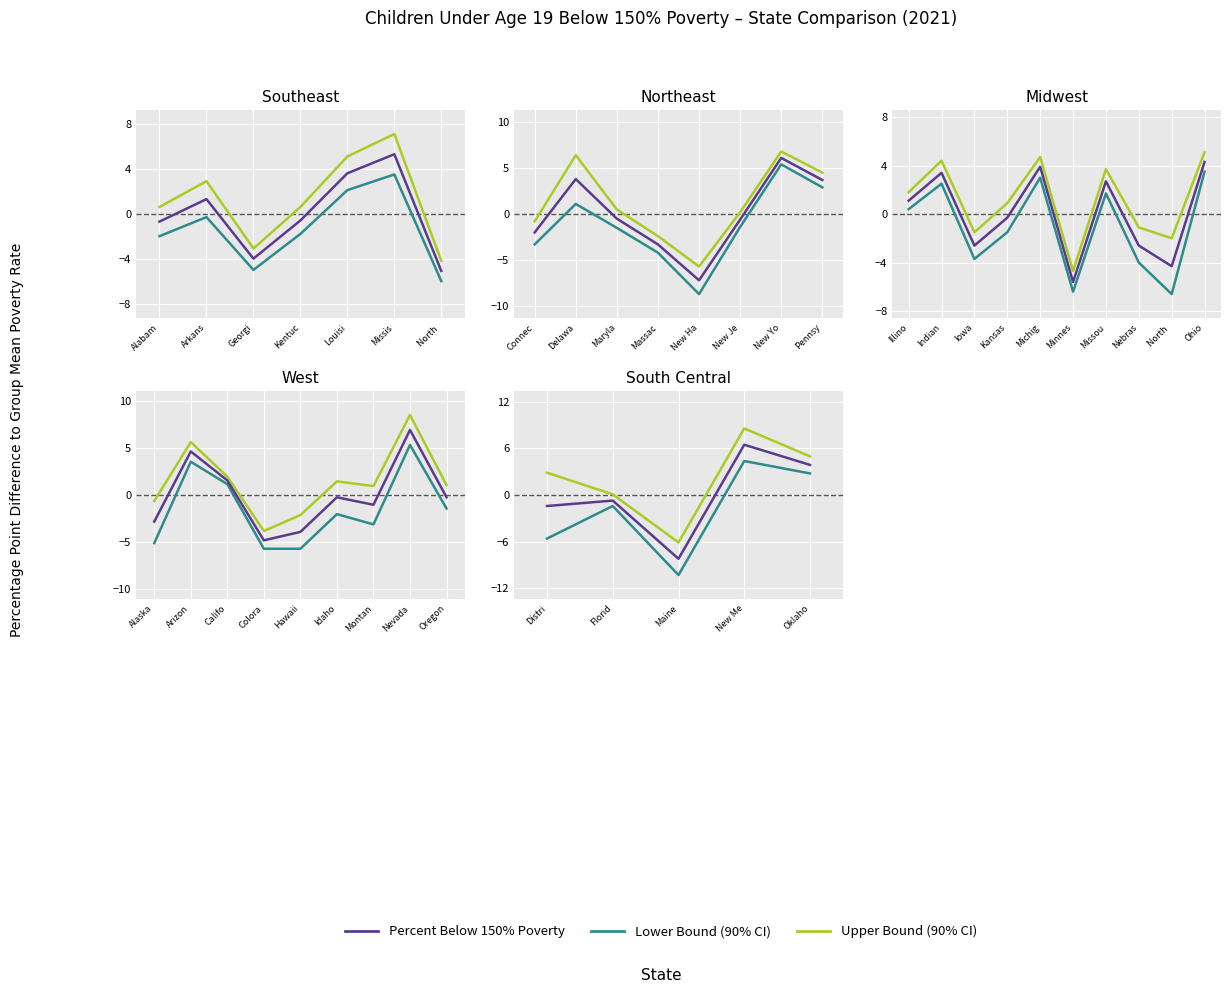

True or false: Lower Bound (90% CI) and Upper Bound (90% CI) cross at least once.

False